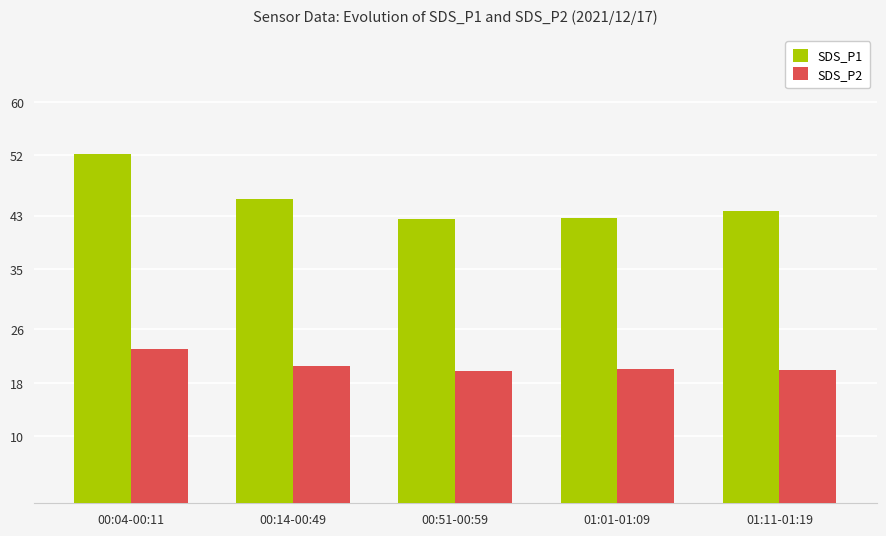

What is the difference between the highest and lowest values at 01:11-01:19?

23.8